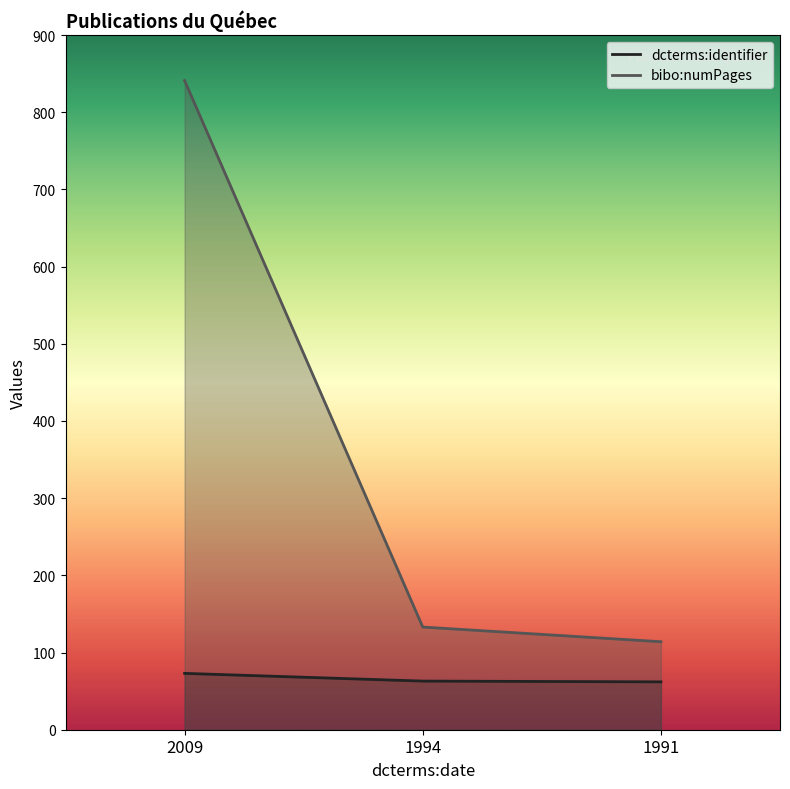

At 2009, list the series in order from smallest to largest.

dcterms:identifier, bibo:numPages